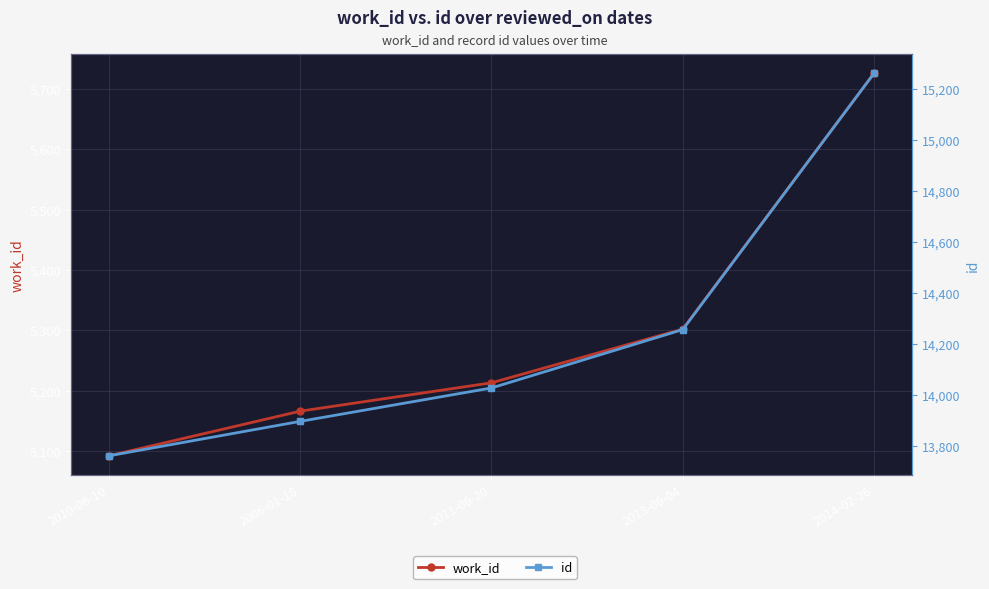

Which series changed the most between 2011-06-20 and 2013-06-04?

id